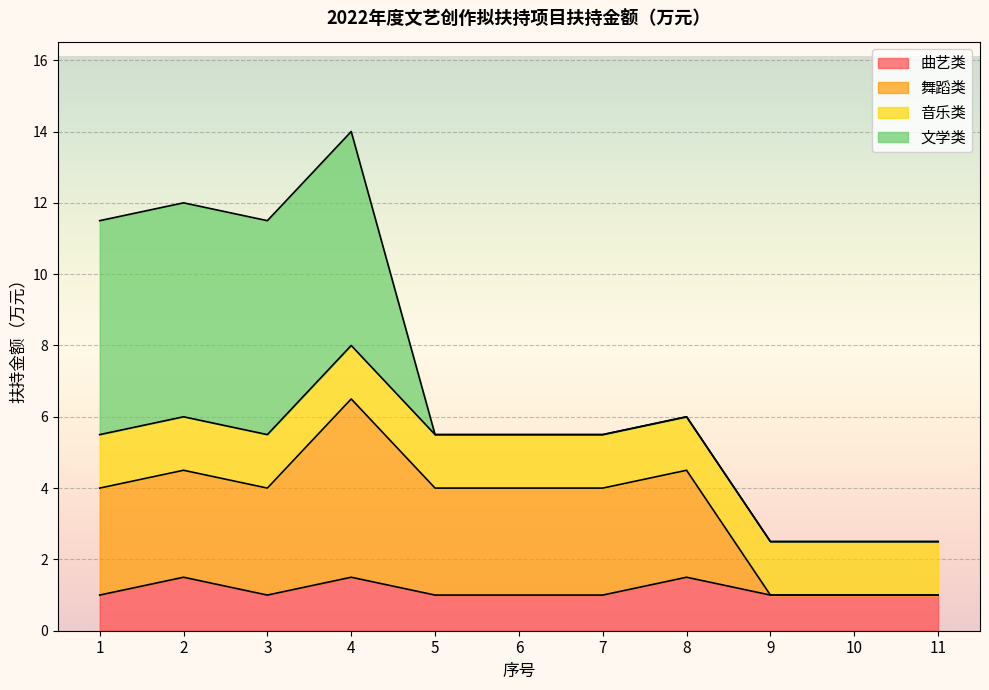

What is the difference between the second highest and second lowest values in the 曲艺类 series?

0.5